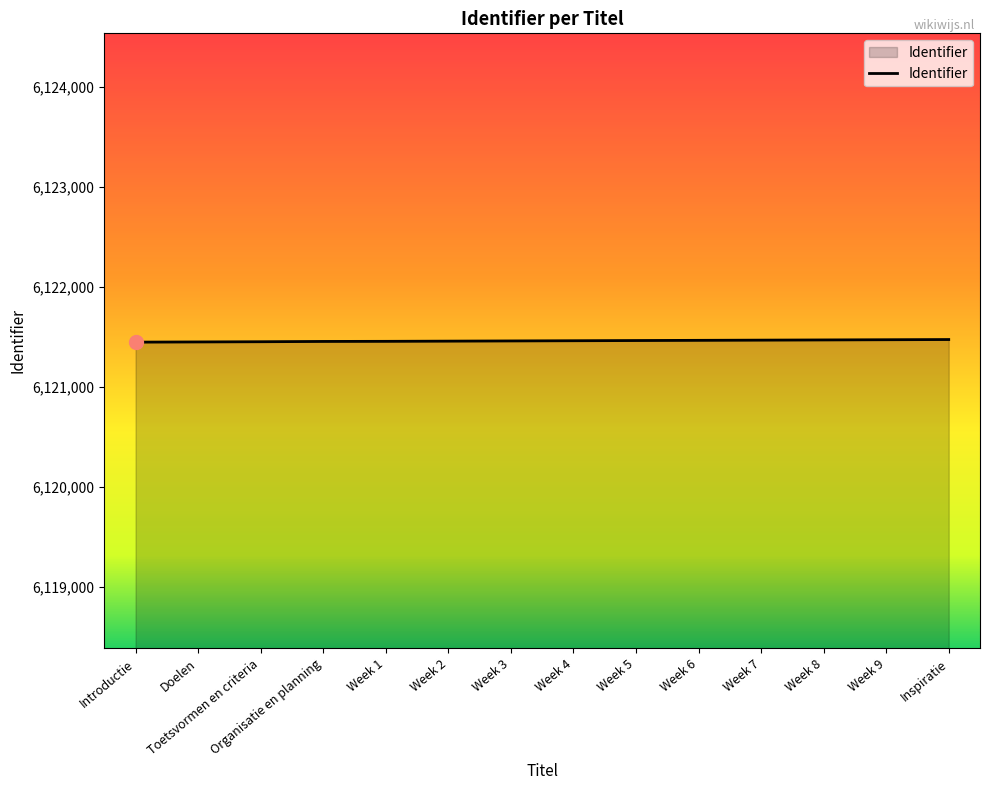

What is the ratio of the value at Week 4 to the value at Week 7?

1.0